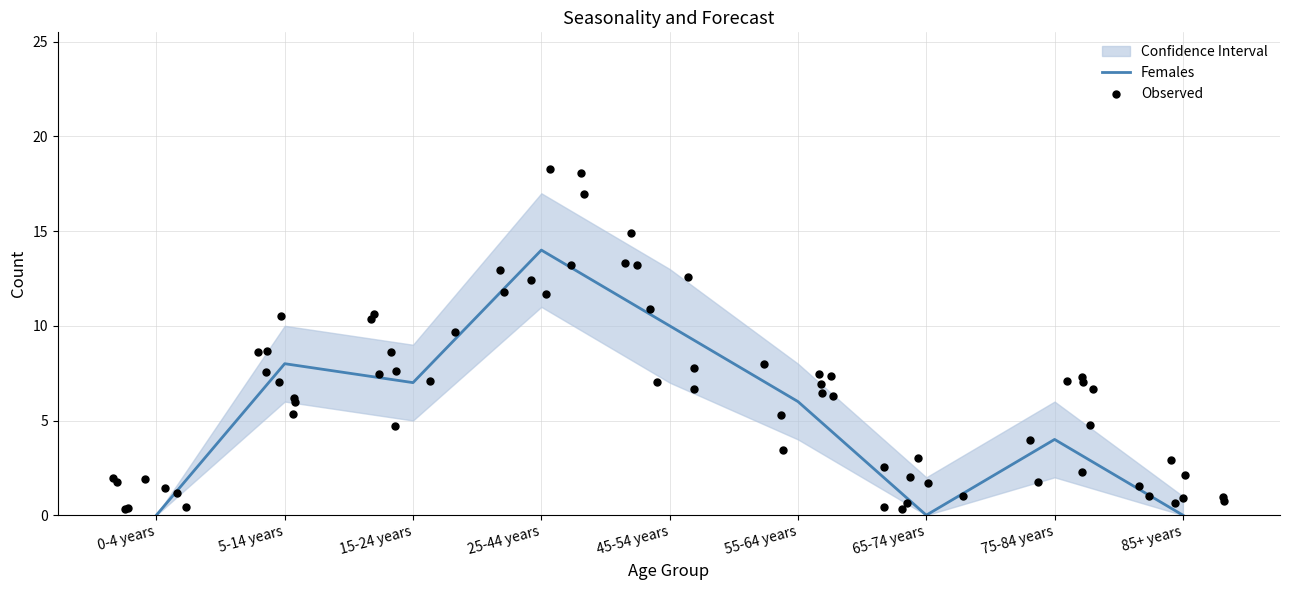

The value of Females at 85+ years is 9. True or false?

False